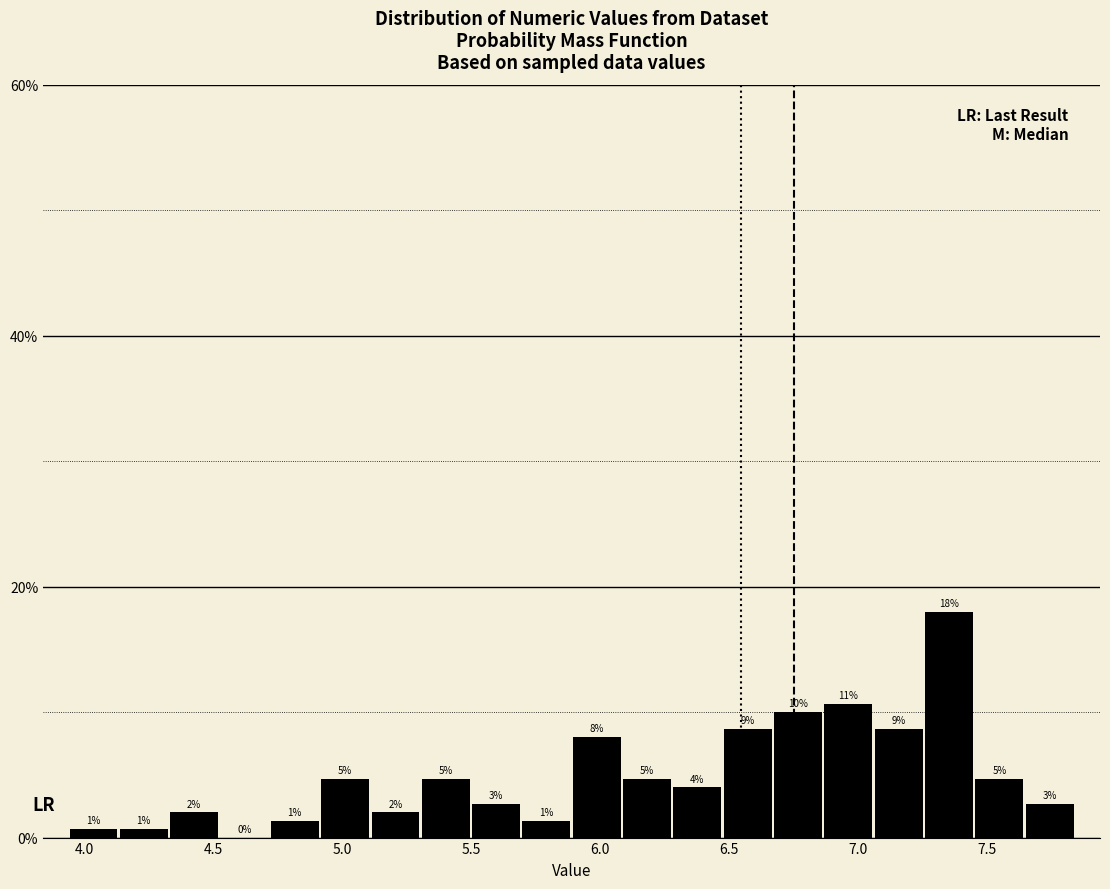

Read against the x-axis, roughly where is the centre of the tallest bar?

7.35